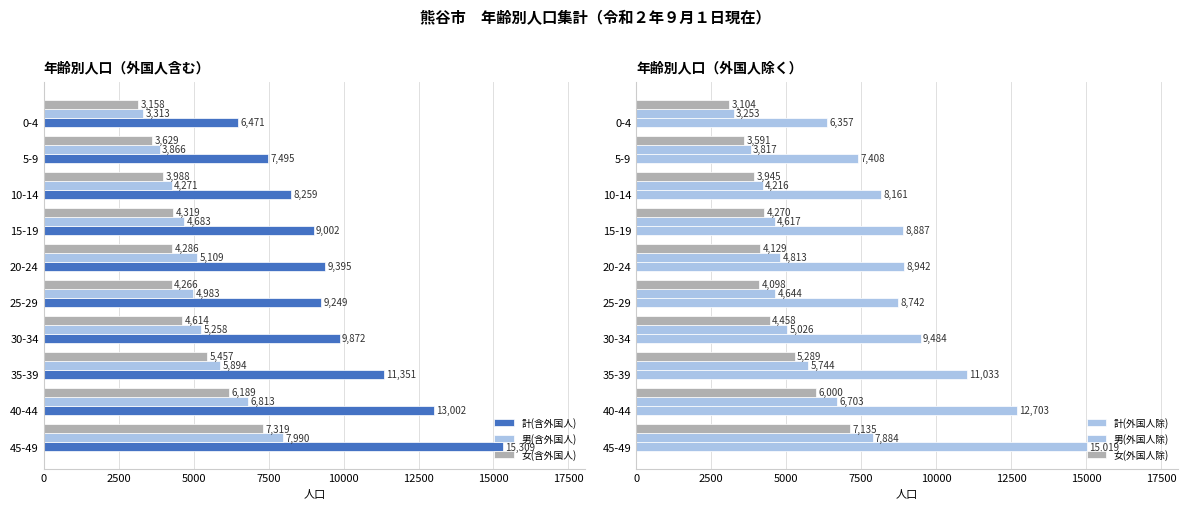

The value of 計(含外国人) at 0-4 is 3616. True or false?

False